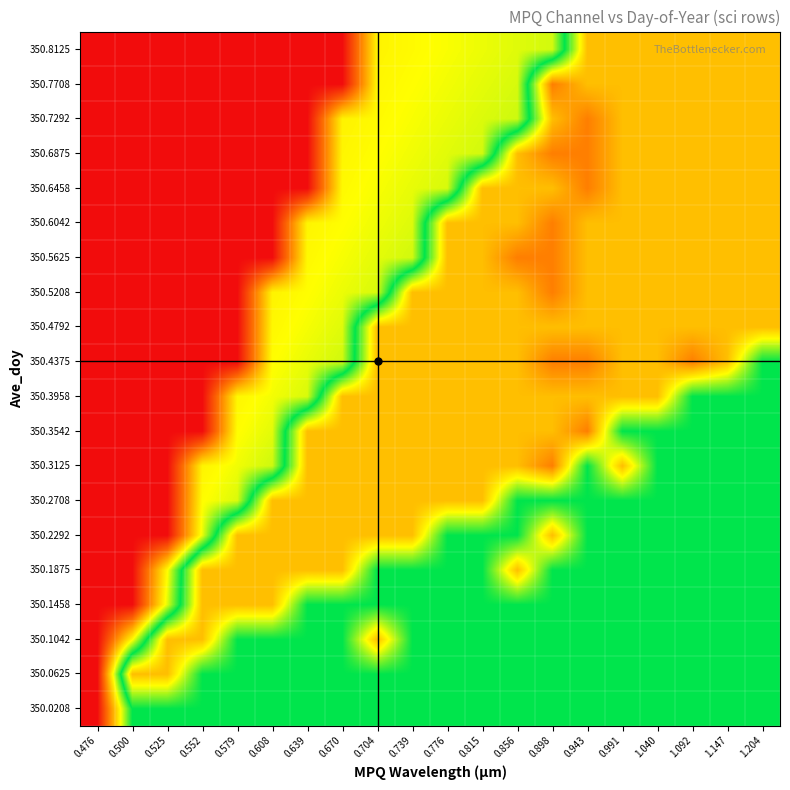

Reading left to right, list all the values displayed in this chart.

350.0208: 0.476=0.0	0.500=0.6	0.525=0.6	0.552=0.6	0.579=0.6	0.608=0.6	0.639=0.6	0.670=0.6	0.704=0.6	0.739=0.6	0.776=0.6	0.815=0.6	0.856=0.6	0.898=0.6	0.943=0.6	0.991=0.6	1.040=0.6	1.092=0.6	1.147=0.6	1.204=0.6
350.0625: 0.476=0.0	0.500=0.9	0.525=0.9	0.552=0.6	0.579=0.6	0.608=0.6	0.639=0.6	0.670=0.6	0.704=0.6	0.739=0.6	0.776=0.6	0.815=0.6	0.856=0.6	0.898=0.6	0.943=0.6	0.991=0.6	1.040=0.6	1.092=0.6	1.147=0.6	1.204=0.6
350.1042: 0.476=0.0	0.500=0.4	0.525=0.9	0.552=0.9	0.579=0.6	0.608=0.6	0.639=0.6	0.670=0.6	0.704=0.9	0.739=0.6	0.776=0.6	0.815=0.6	0.856=0.6	0.898=0.6	0.943=0.6	0.991=0.6	1.040=0.6	1.092=0.6	1.147=0.6	1.204=0.6
350.1458: 0.476=0.0	0.500=0.0	0.525=0.4	0.552=0.9	0.579=0.9	0.608=0.9	0.639=0.6	0.670=0.6	0.704=0.6	0.739=0.6	0.776=0.6	0.815=0.6	0.856=0.6	0.898=0.6	0.943=0.6	0.991=0.6	1.040=0.6	1.092=0.6	1.147=0.6	1.204=0.6
350.1875: 0.476=0.0	0.500=0.0	0.525=0.4	0.552=0.9	0.579=0.9	0.608=0.9	0.639=0.9	0.670=0.9	0.704=0.6	0.739=0.6	0.776=0.6	0.815=0.6	0.856=0.9	0.898=0.6	0.943=0.6	0.991=0.6	1.040=0.6	1.092=0.6	1.147=0.6	1.204=0.6
350.2292: 0.476=0.0	0.500=0.0	0.525=0.0	0.552=0.4	0.579=0.9	0.608=0.9	0.639=0.9	0.670=0.9	0.704=0.9	0.739=0.9	0.776=0.6	0.815=0.6	0.856=0.6	0.898=0.9	0.943=0.6	0.991=0.6	1.040=0.6	1.092=0.6	1.147=0.6	1.204=0.6
350.2708: 0.476=0.0	0.500=0.0	0.525=0.0	0.552=0.4	0.579=0.4	0.608=0.9	0.639=0.9	0.670=0.9	0.704=0.9	0.739=0.9	0.776=0.9	0.815=0.9	0.856=0.6	0.898=0.6	0.943=0.6	0.991=0.6	1.040=0.6	1.092=0.6	1.147=0.6	1.204=0.6
350.3125: 0.476=0.0	0.500=0.0	0.525=0.0	0.552=0.4	0.579=0.4	0.608=0.4	0.639=0.9	0.670=0.9	0.704=0.9	0.739=0.9	0.776=0.9	0.815=0.9	0.856=0.9	0.898=1.0	0.943=0.6	0.991=0.9	1.040=0.6	1.092=0.6	1.147=0.6	1.204=0.6
350.3542: 0.476=0.0	0.500=0.0	0.525=0.0	0.552=0.0	0.579=0.4	0.608=0.4	0.639=0.9	0.670=0.9	0.704=0.9	0.739=0.9	0.776=0.9	0.815=0.9	0.856=0.9	0.898=0.9	0.943=1.0	0.991=0.6	1.040=0.6	1.092=0.6	1.147=0.6	1.204=0.6
350.3958: 0.476=0.0	0.500=0.0	0.525=0.0	0.552=0.0	0.579=0.4	0.608=0.4	0.639=0.4	0.670=0.9	0.704=0.9	0.739=0.9	0.776=0.9	0.815=0.9	0.856=0.9	0.898=0.9	0.943=0.9	0.991=0.9	1.040=0.9	1.092=0.6	1.147=0.6	1.204=0.6
350.4375: 0.476=0.0	0.500=0.0	0.525=0.0	0.552=0.0	0.579=0.0	0.608=0.4	0.639=0.4	0.670=0.4	0.704=0.9	0.739=0.9	0.776=0.9	0.815=0.9	0.856=0.9	0.898=1.0	0.943=1.0	0.991=0.9	1.040=0.9	1.092=1.0	1.147=0.9	1.204=0.6
350.4792: 0.476=0.0	0.500=0.0	0.525=0.0	0.552=0.0	0.579=0.0	0.608=0.4	0.639=0.4	0.670=0.4	0.704=0.9	0.739=0.9	0.776=0.9	0.815=0.9	0.856=0.9	0.898=0.9	0.943=0.9	0.991=0.9	1.040=0.9	1.092=0.9	1.147=0.9	1.204=0.9
350.5208: 0.476=0.0	0.500=0.0	0.525=0.0	0.552=0.0	0.579=0.0	0.608=0.4	0.639=0.4	0.670=0.4	0.704=0.4	0.739=0.9	0.776=0.9	0.815=0.9	0.856=0.9	0.898=1.0	0.943=0.9	0.991=0.9	1.040=0.9	1.092=0.9	1.147=0.9	1.204=0.9
350.5625: 0.476=0.0	0.500=0.0	0.525=0.0	0.552=0.0	0.579=0.0	0.608=0.0	0.639=0.4	0.670=0.4	0.704=0.4	0.739=0.4	0.776=0.9	0.815=0.9	0.856=1.0	0.898=1.0	0.943=0.9	0.991=0.9	1.040=0.9	1.092=0.9	1.147=0.9	1.204=0.9
350.6042: 0.476=0.0	0.500=0.0	0.525=0.0	0.552=0.0	0.579=0.0	0.608=0.0	0.639=0.4	0.670=0.4	0.704=0.4	0.739=0.4	0.776=0.9	0.815=0.9	0.856=0.9	0.898=1.0	0.943=0.9	0.991=0.9	1.040=0.9	1.092=0.9	1.147=0.9	1.204=0.9
350.6458: 0.476=0.0	0.500=0.0	0.525=0.0	0.552=0.0	0.579=0.0	0.608=0.0	0.639=0.0	0.670=0.4	0.704=0.4	0.739=0.4	0.776=0.4	0.815=0.9	0.856=0.9	0.898=0.9	0.943=1.0	0.991=0.9	1.040=0.9	1.092=0.9	1.147=0.9	1.204=0.9
350.6875: 0.476=0.0	0.500=0.0	0.525=0.0	0.552=0.0	0.579=0.0	0.608=0.0	0.639=0.0	0.670=0.4	0.704=0.4	0.739=0.4	0.776=0.4	0.815=0.4	0.856=0.9	0.898=1.0	0.943=1.0	0.991=0.9	1.040=0.9	1.092=0.9	1.147=0.9	1.204=0.9
350.7292: 0.476=0.0	0.500=0.0	0.525=0.0	0.552=0.0	0.579=0.0	0.608=0.0	0.639=0.0	0.670=0.4	0.704=0.4	0.739=0.4	0.776=0.4	0.815=0.4	0.856=0.4	0.898=0.9	0.943=1.0	0.991=0.9	1.040=0.9	1.092=0.9	1.147=0.9	1.204=0.9
350.7708: 0.476=0.0	0.500=0.0	0.525=0.0	0.552=0.0	0.579=0.0	0.608=0.0	0.639=0.0	0.670=0.0	0.704=0.4	0.739=0.4	0.776=0.4	0.815=0.4	0.856=0.4	0.898=1.0	0.943=0.9	0.991=0.9	1.040=0.9	1.092=0.9	1.147=0.9	1.204=0.9
350.8125: 0.476=0.0	0.500=0.0	0.525=0.0	0.552=0.0	0.579=0.0	0.608=0.0	0.639=0.0	0.670=0.0	0.704=0.4	0.739=0.4	0.776=0.4	0.815=0.4	0.856=0.4	0.898=0.4	0.943=0.9	0.991=0.9	1.040=0.9	1.092=0.9	1.147=0.9	1.204=0.9